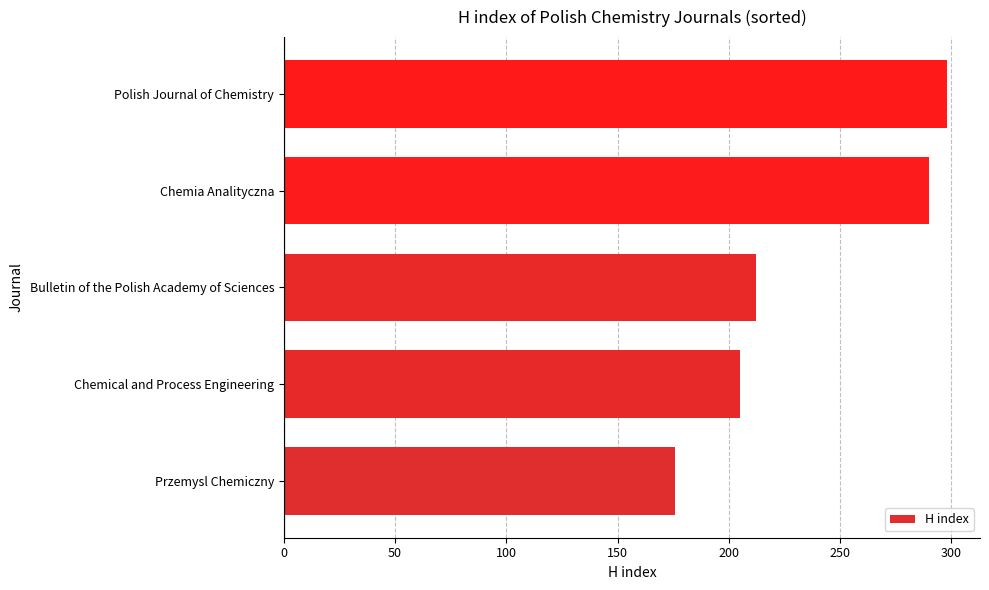

The chart shows a value of 517 at Polish Journal of Chemistry. True or false?

False